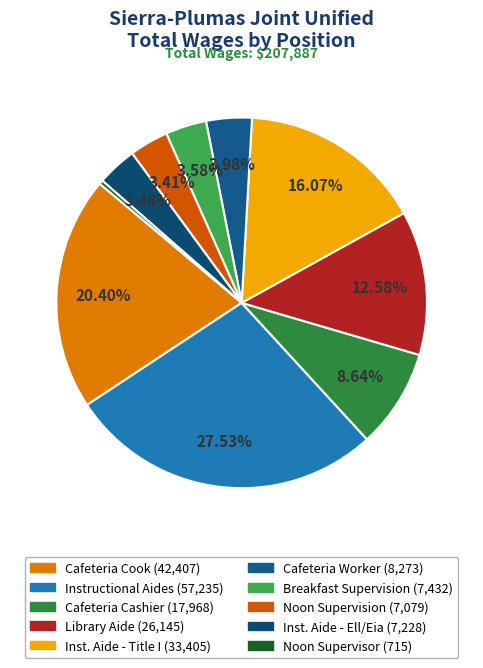

Does Breakfast Supervision represent more than half of the total?

No